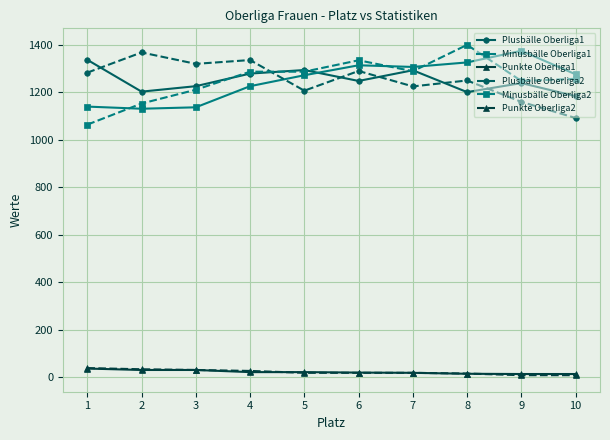

Is the value of Minusbälle Oberliga1 at 2 greater than the value of Plusbälle Oberliga2 at 10?

Yes